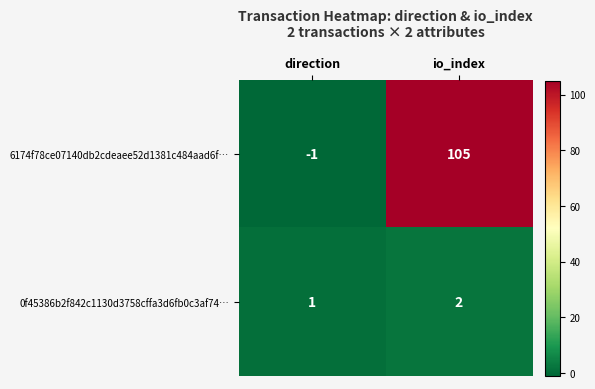

Which series changed the most between direction and io_index?

6174f78ce07140db2cdeaee52d1381c484aad6f…